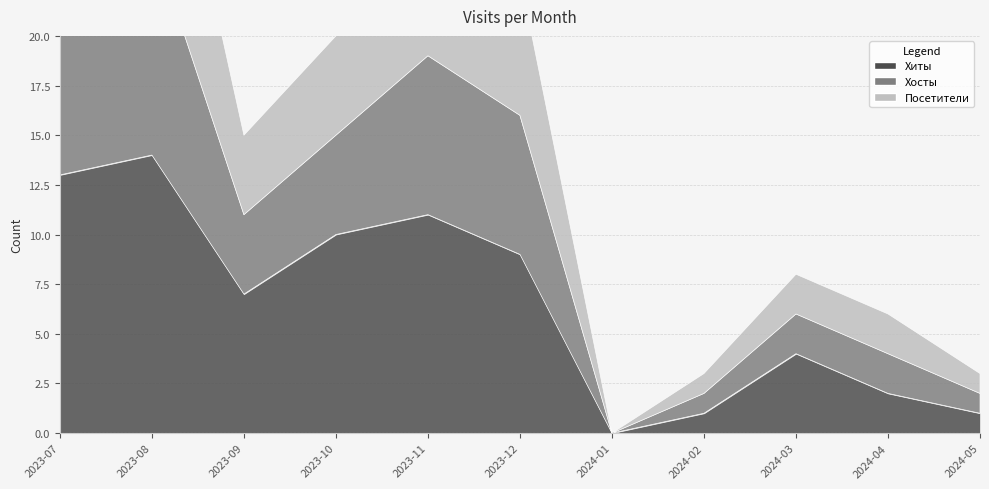

Does the chart have visible grid lines?

Yes